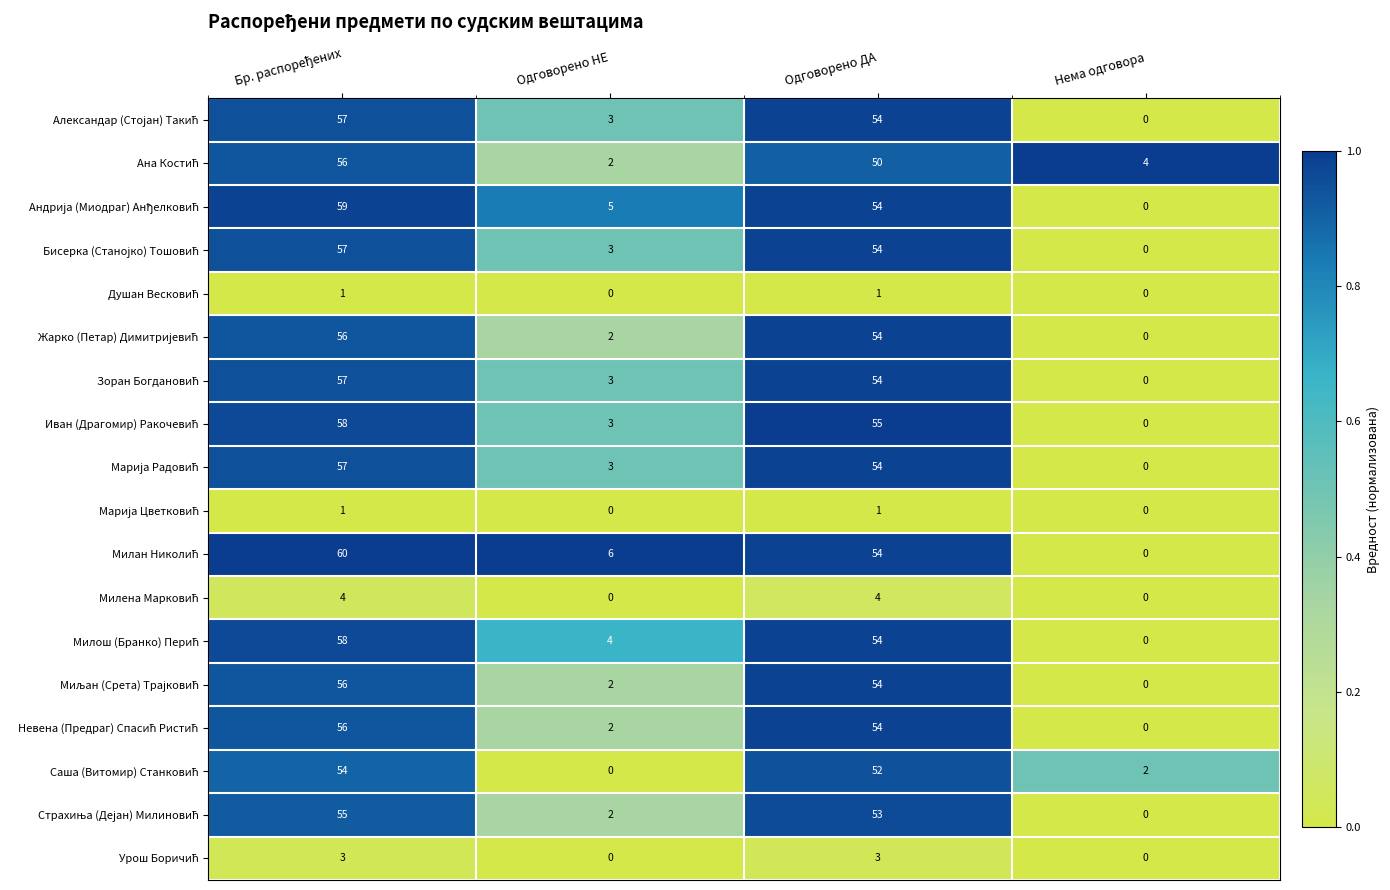

At how many categories does at least one series exceed 5?

3